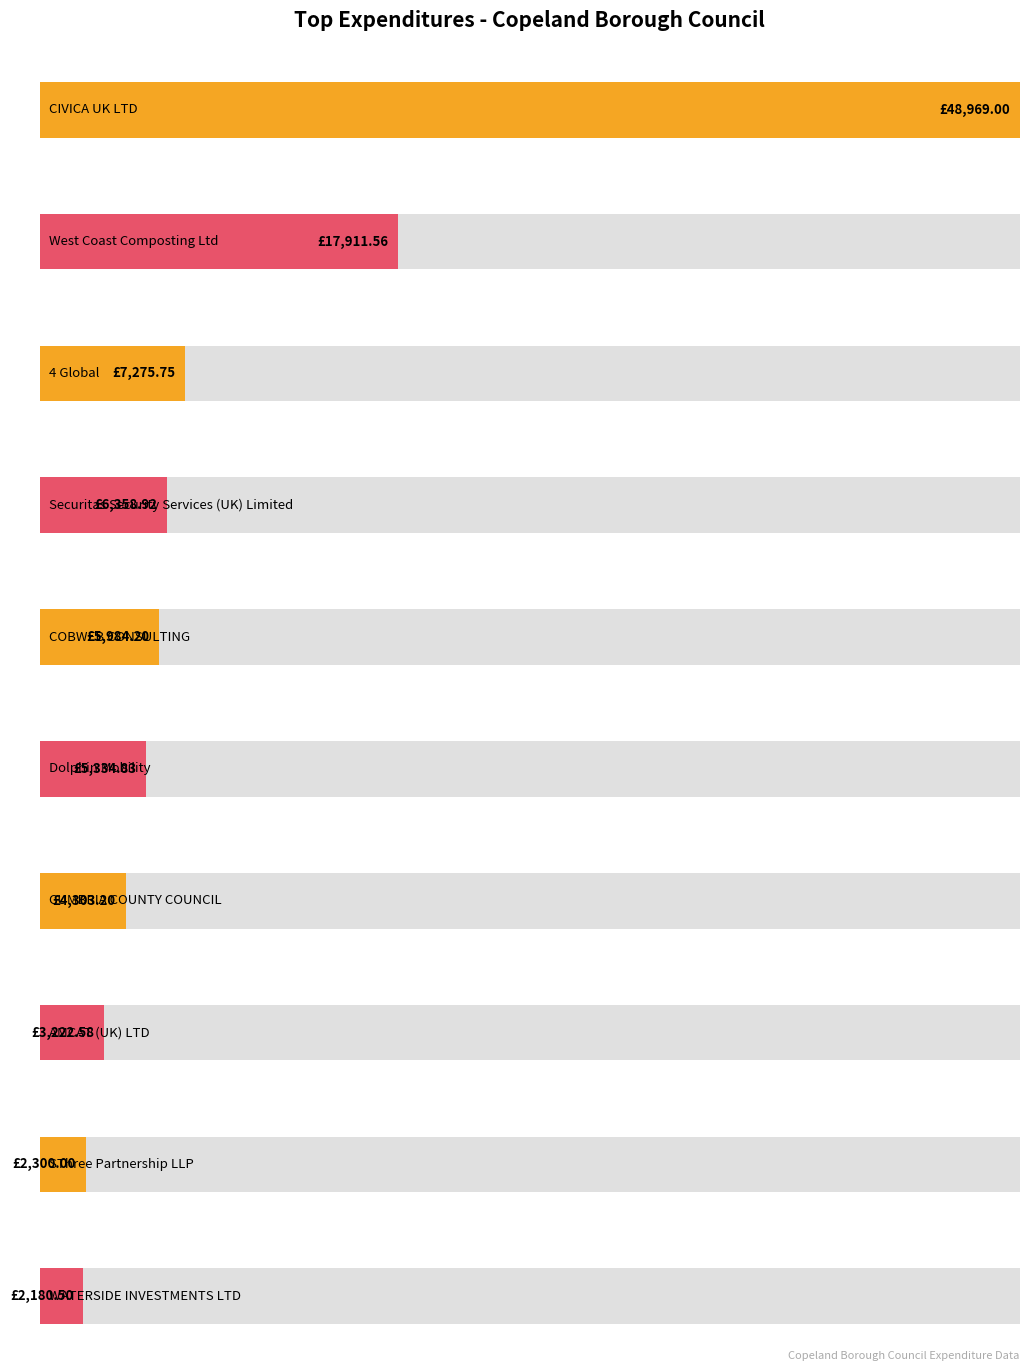

Where does the Other Miscellaneous Expenses series first go above 5984?

CIVICA UK LTD